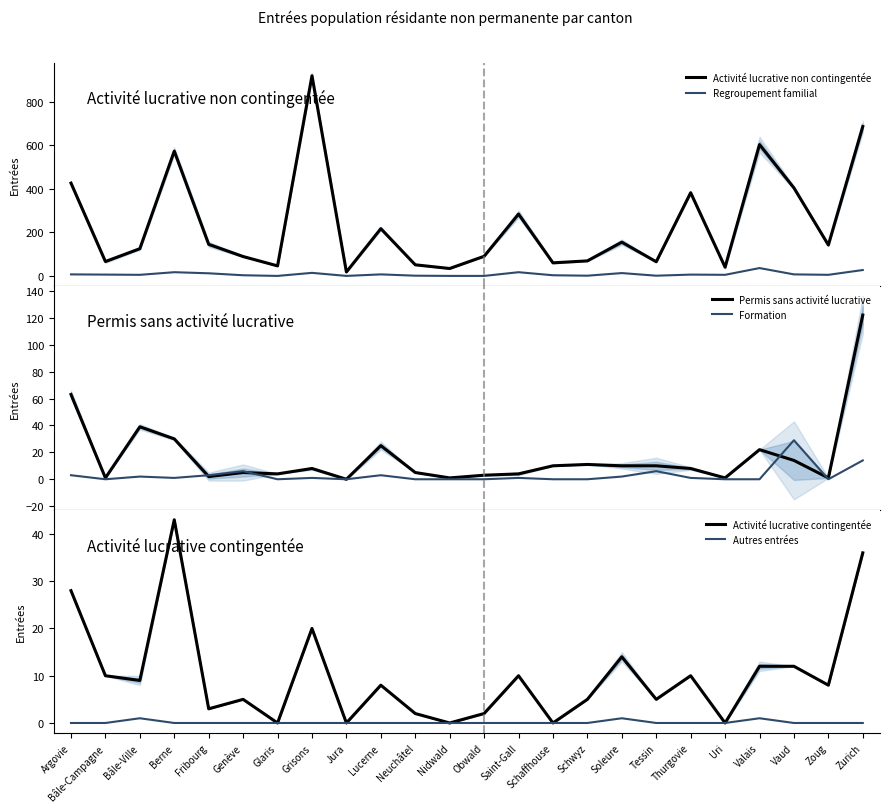

What is the maximum value shown in the chart?

919